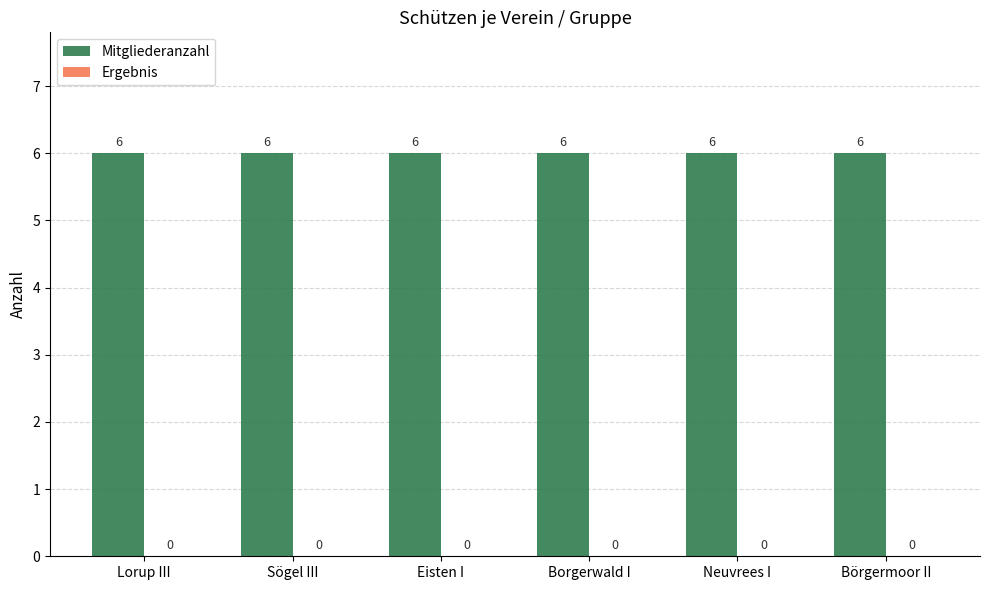

Between Lorup III and Neuvrees I, which series saw the biggest shift?

Mitgliederanzahl